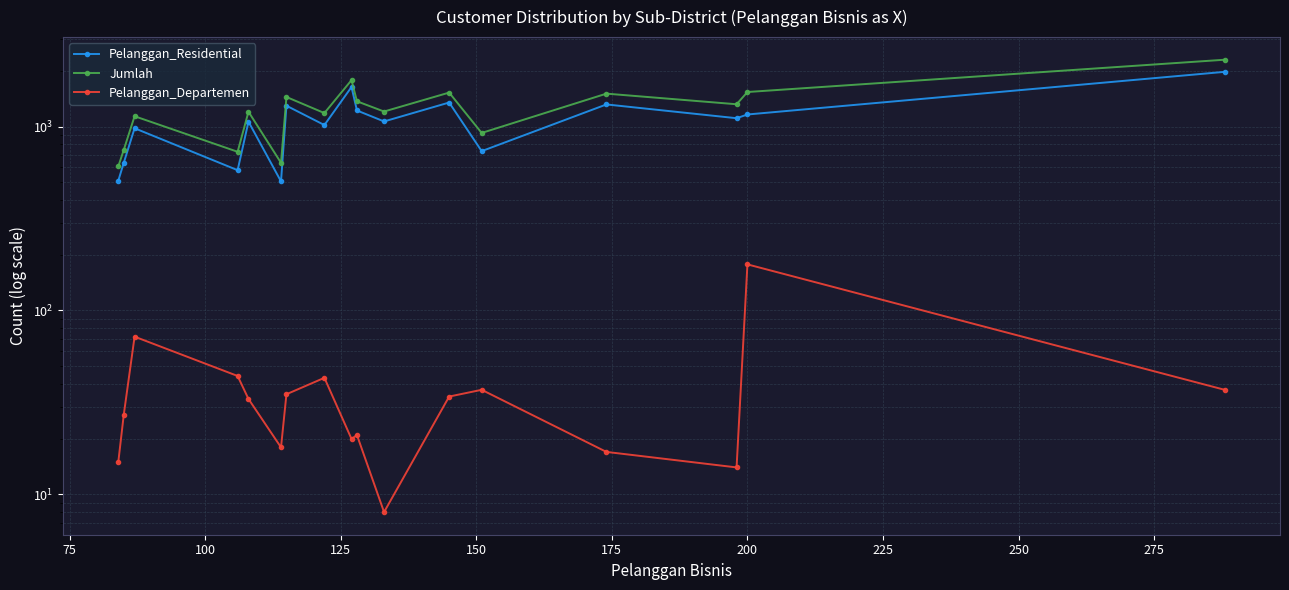

True or false: Pelanggan_Departemen and Pelanggan_Residential cross at least once.

False